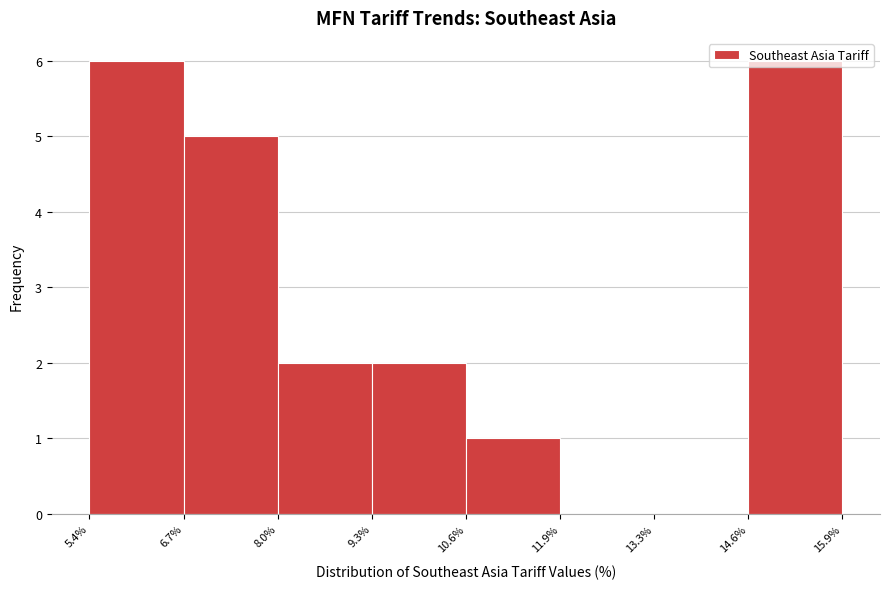

Reading left to right, transcribe this chart: for each bar, give the range it covers on the x-axis and its height. The values are not printed on the chart, so give them approximately, as read against the axis.

5.4% to 6.7%: 6
6.7% to 8.0%: 5
8.0% to 9.3%: 2
9.3% to 10.6%: 2
10.6% to 11.9%: 1
11.9% to 13.3%: 0
13.3% to 14.6%: 0
14.6% to 15.9%: 6